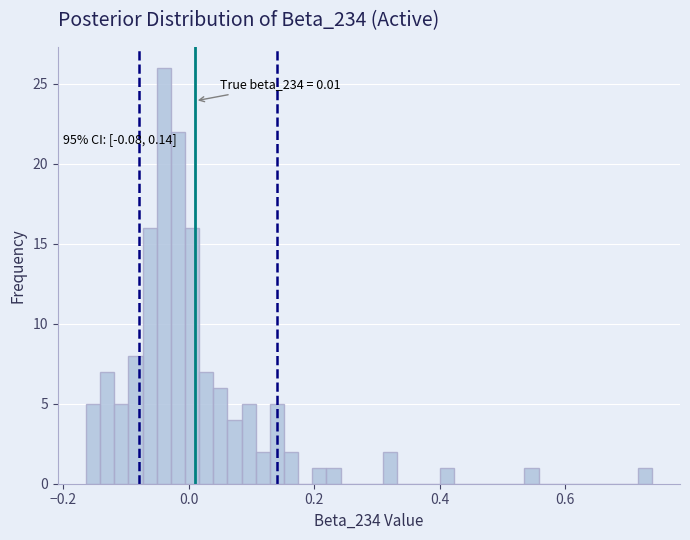

Read against the x-axis, roughly where is the centre of the tallest bar?

-0.04